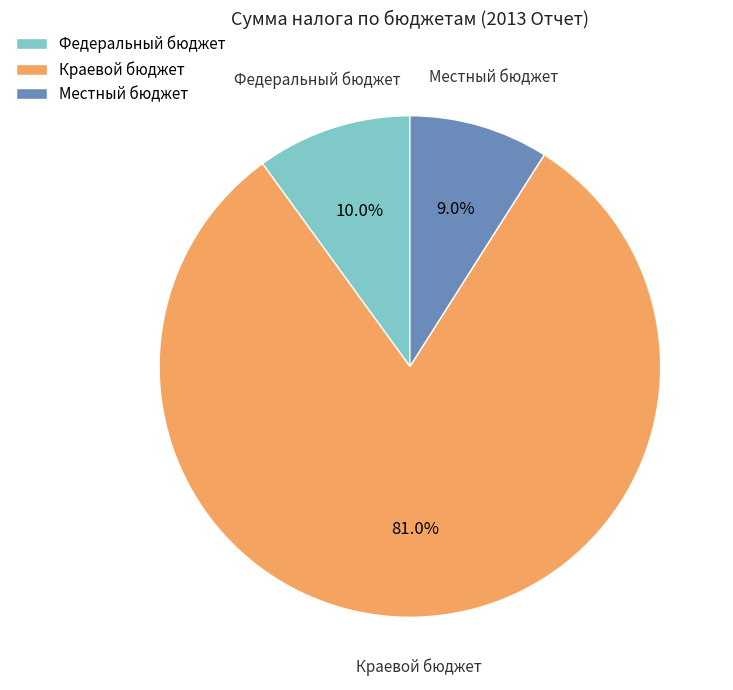

Does any single category account for the majority?

Yes